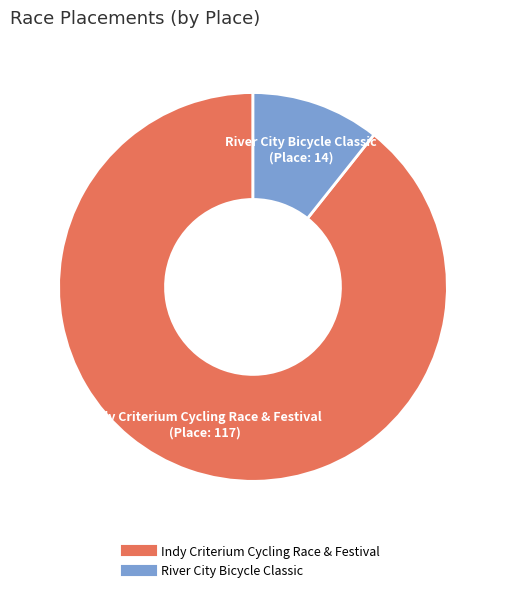

Approximately how many times larger is the value at Indy Criterium Cycling Race & Festival compared to River City Bicycle Classic?

8.4